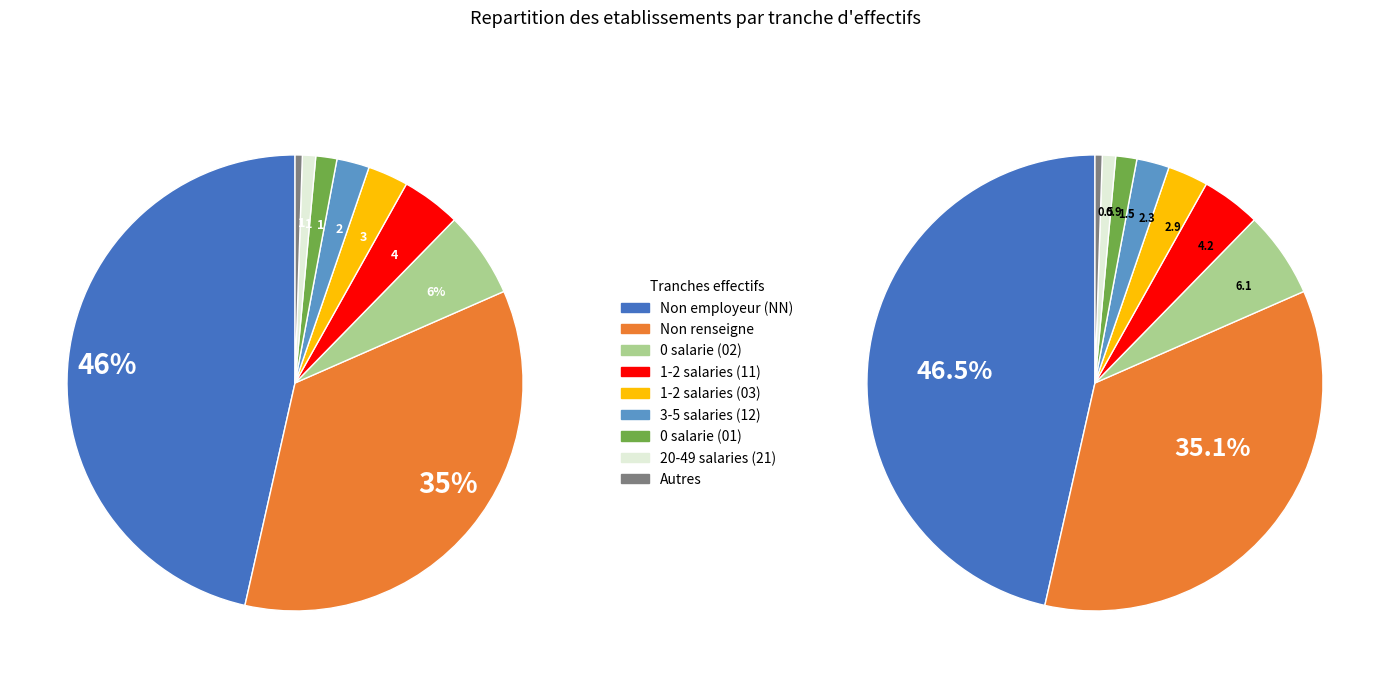

How many segments does this pie chart have?

9